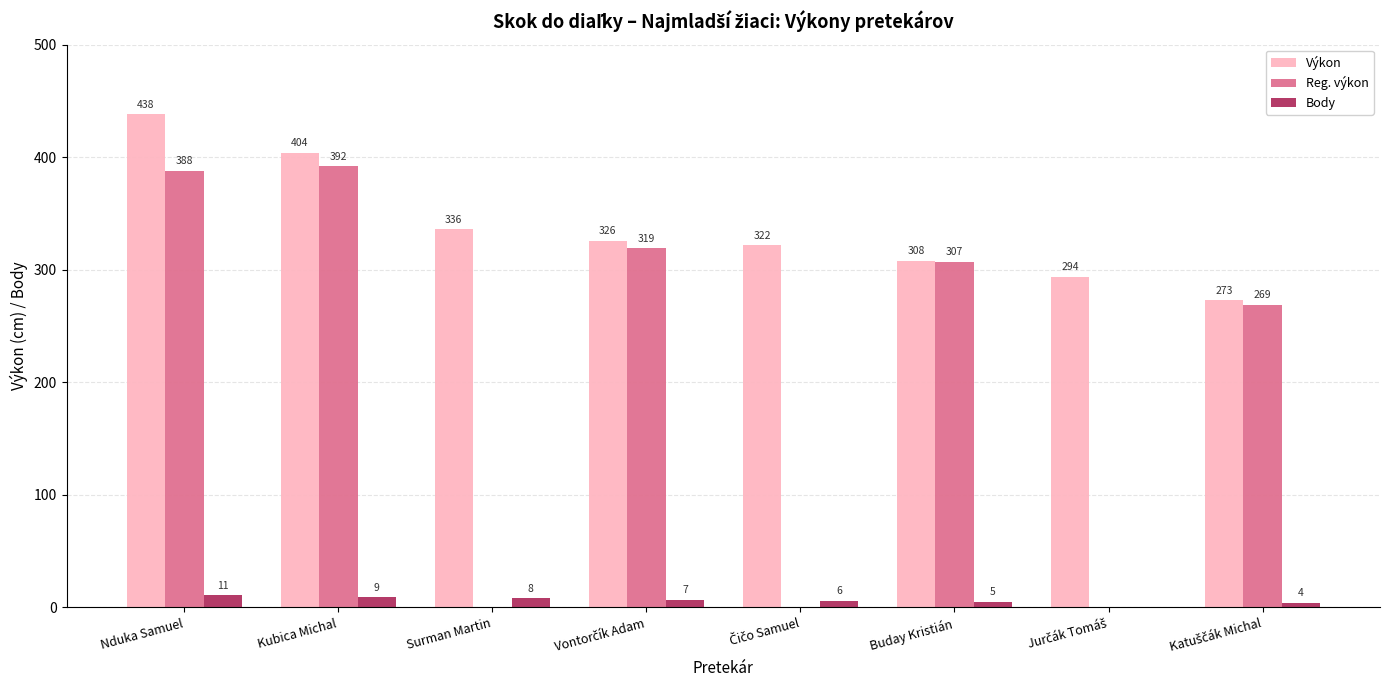

Reading right to left, list all the values displayed in this chart.

Výkon: 273	294	308	322	326	336	404	438
Reg. výkon: 269	0	307	0	319	0	392	388
Body: 4	0	5	6	7	8	9	11